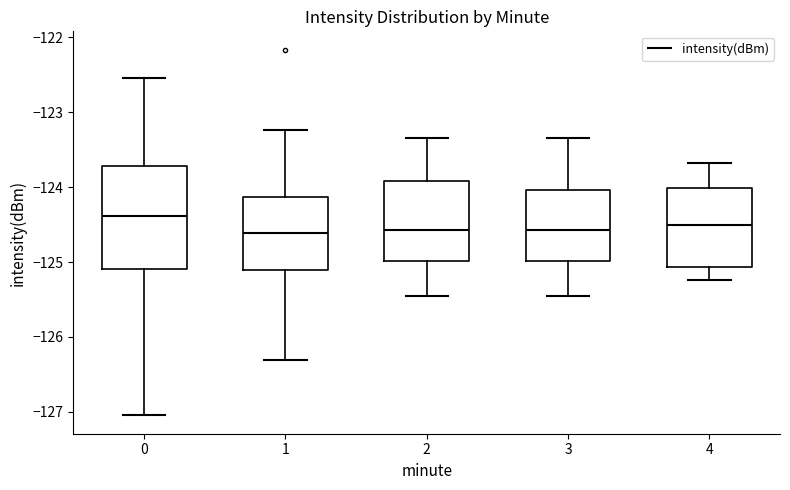

Reading left to right, transcribe this box plot: for each box, give where its median line is, the range the box spans, and where its two whiskers end, as read against the y-axis. The values are not printed on the chart, so give them approximately, as read against the axis.

0: median -124.4, box -125.1 to -123.7, whiskers -127.0 to -122.5
1: median -124.6, box -125.1 to -124.1, whiskers -126.3 to -123.2
2: median -124.6, box -125.0 to -123.9, whiskers -125.5 to -123.3
3: median -124.6, box -125.0 to -124.0, whiskers -125.5 to -123.3
4: median -124.5, box -125.1 to -124.0, whiskers -125.2 to -123.7